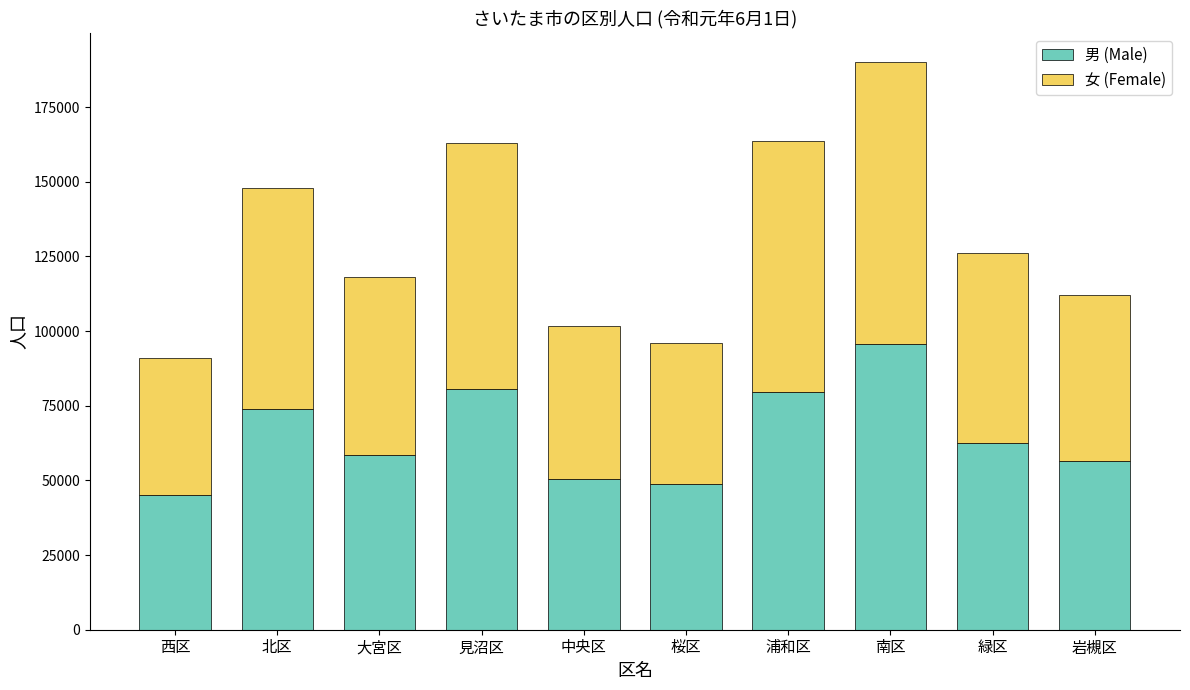

Reading left to right, what are the values for 男 (Male)?

西区=45116	北区=73789	大宮区=58531	見沼区=80679	中央区=50455	桜区=48625	浦和区=79580	南区=95788	緑区=62584	岩槻区=56595